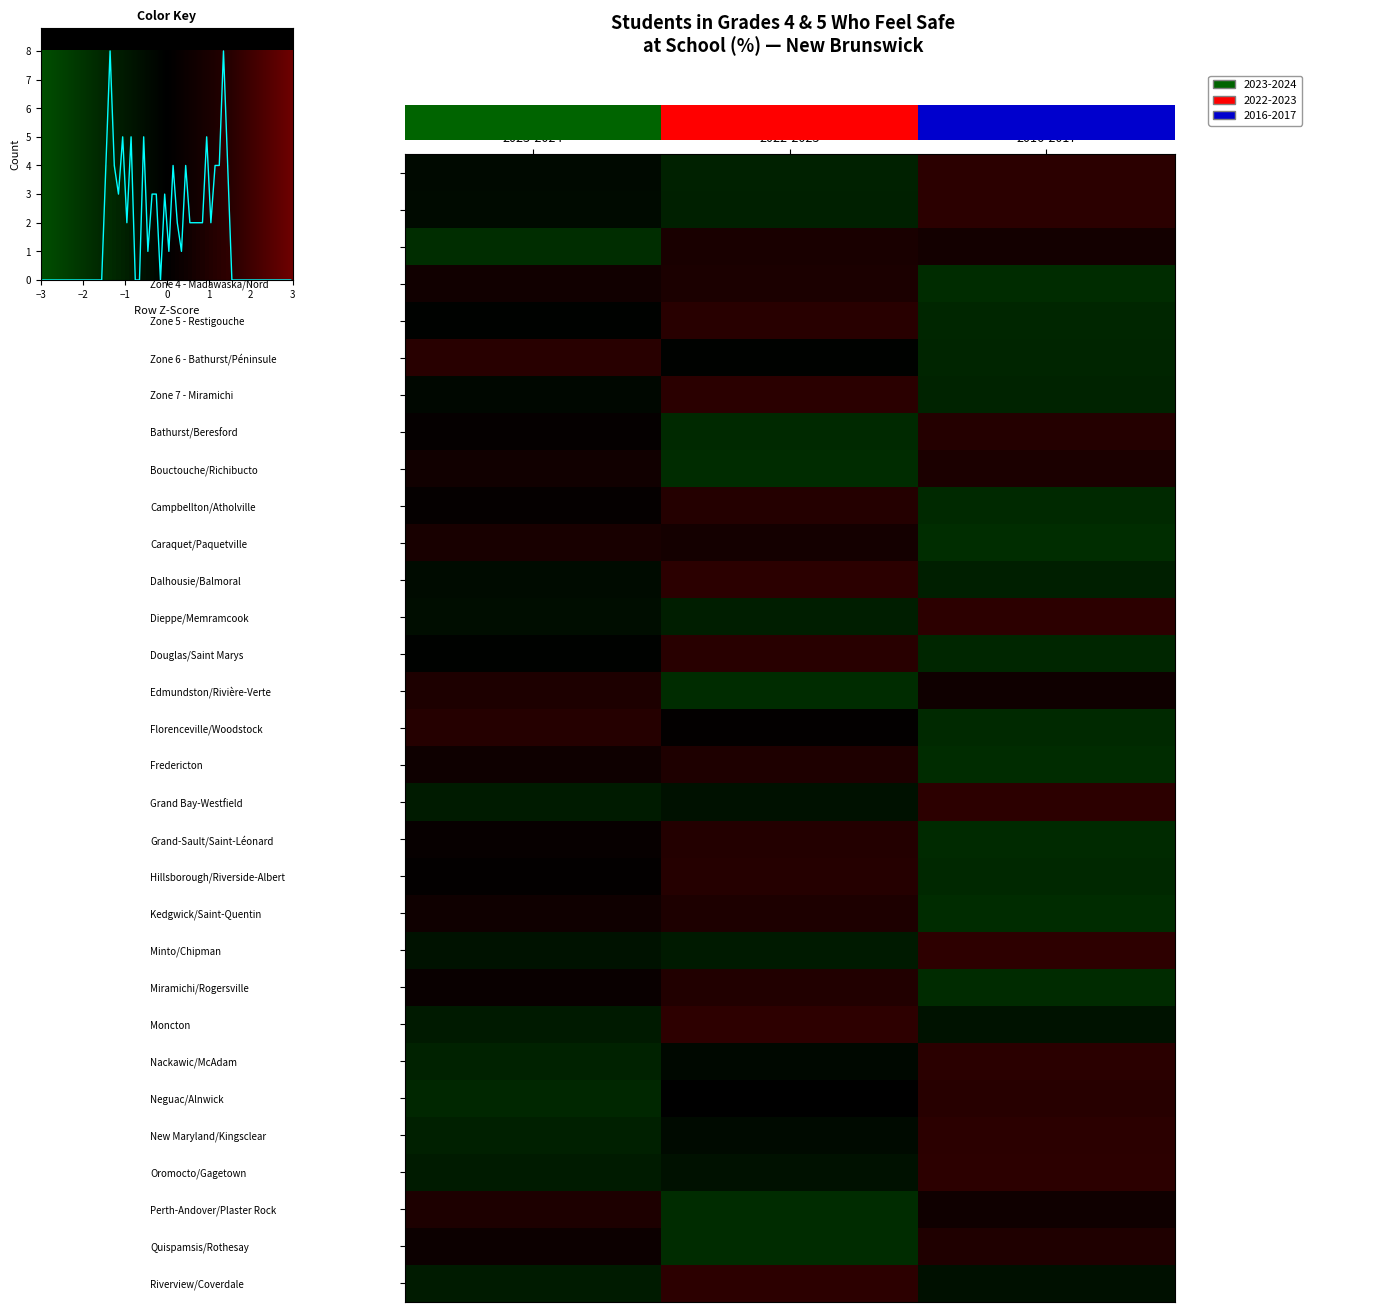

At 2023-2024, list the series in order from largest to smallest.

Zone 6 - Bathurst/Péninsule, Florenceville/Woodstock, Perth-Andover/Plaster Rock, Edmundston/Rivière-Verte, Caraquet/Paquetville, Zone 4 - Madawaska/Nord, Bouctouche/Richibucto, Kedgwick/Saint-Quentin, Fredericton, Quispamsis/Rothesay, Miramichi/Rogersville, Grand-Sault/Saint-Léonard, Bathurst/Beresford, Campbellton/Atholville, Hillsborough/Riverside-Albert, Zone 5 - Restigouche, Douglas/Saint Marys, Zone 7 - Miramichi, Zone 1 - Moncton/Sud-Est, Zone 2 - Fundy/Saint-Jo, Dalhousie/Balmoral, Dieppe/Memramcook, Minto/Chipman, Moncton, Oromocto/Gagetown, Grand Bay-Westfield, Riverview/Coverdale, New Maryland/Kingsclear, Nackawic/McAdam, Neguac/Alnwick, Zone 3 - Fredericton